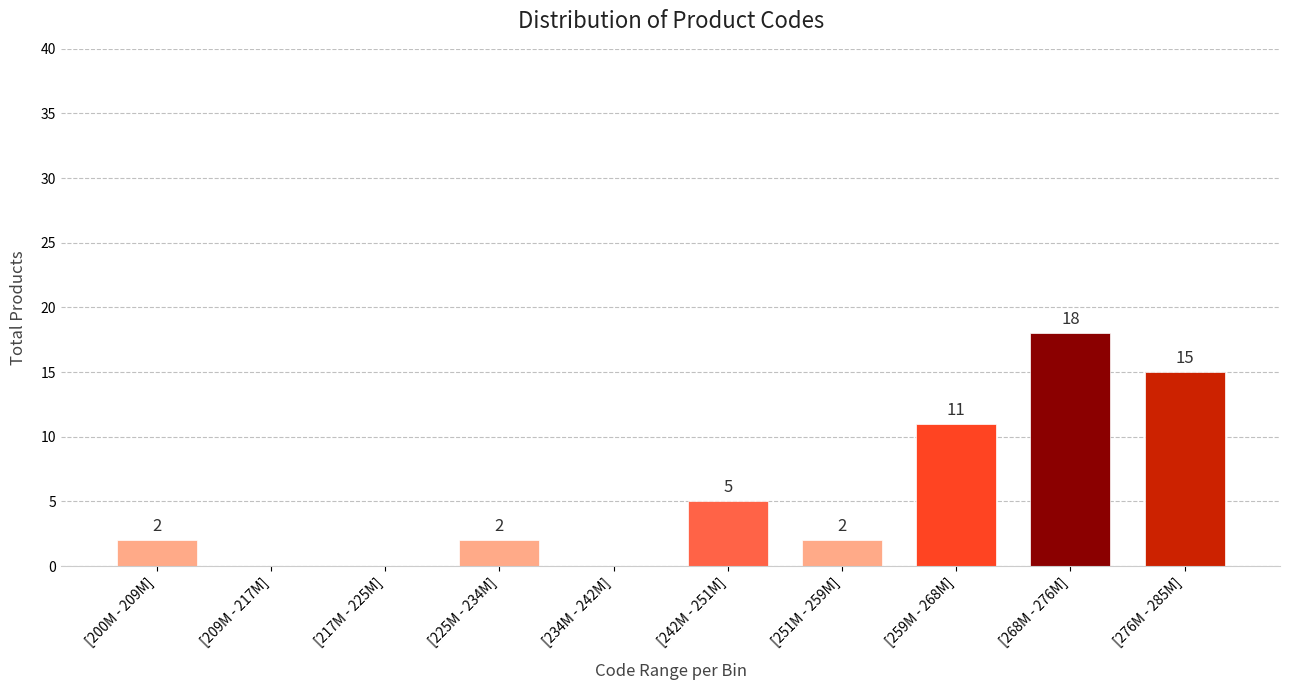

Reading left to right, list all the values displayed in this chart.

[200M - 209M]=2	[209M - 217M]=0	[217M - 225M]=0	[225M - 234M]=2	[234M - 242M]=0	[242M - 251M]=5	[251M - 259M]=2	[259M - 268M]=11	[268M - 276M]=18	[276M - 285M]=15